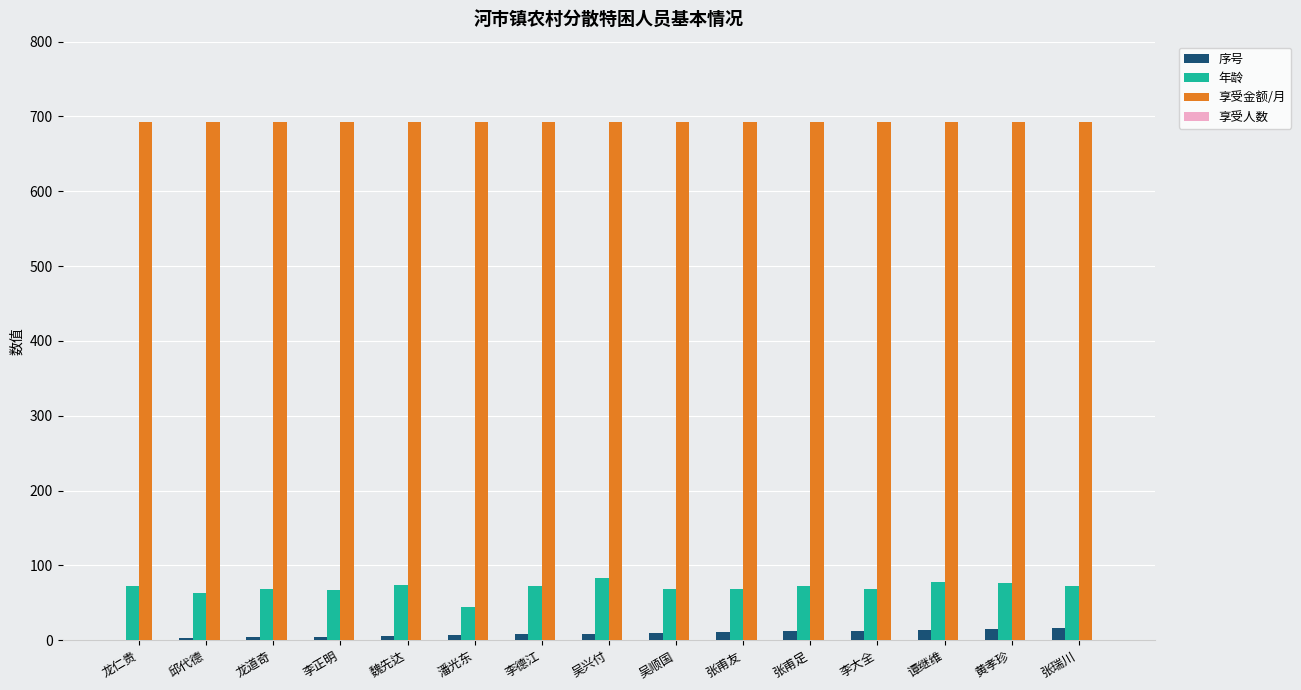

What is the maximum value for 序号?

16